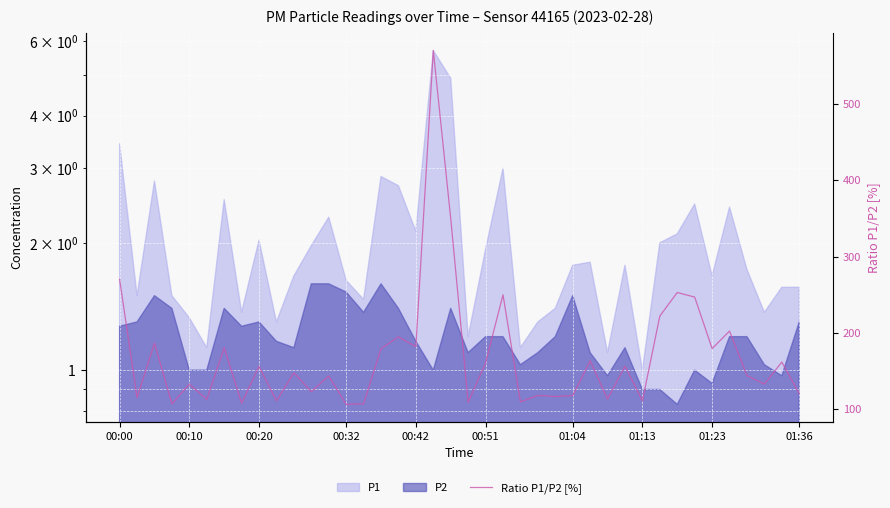

What is the sum of all values?

6777.5